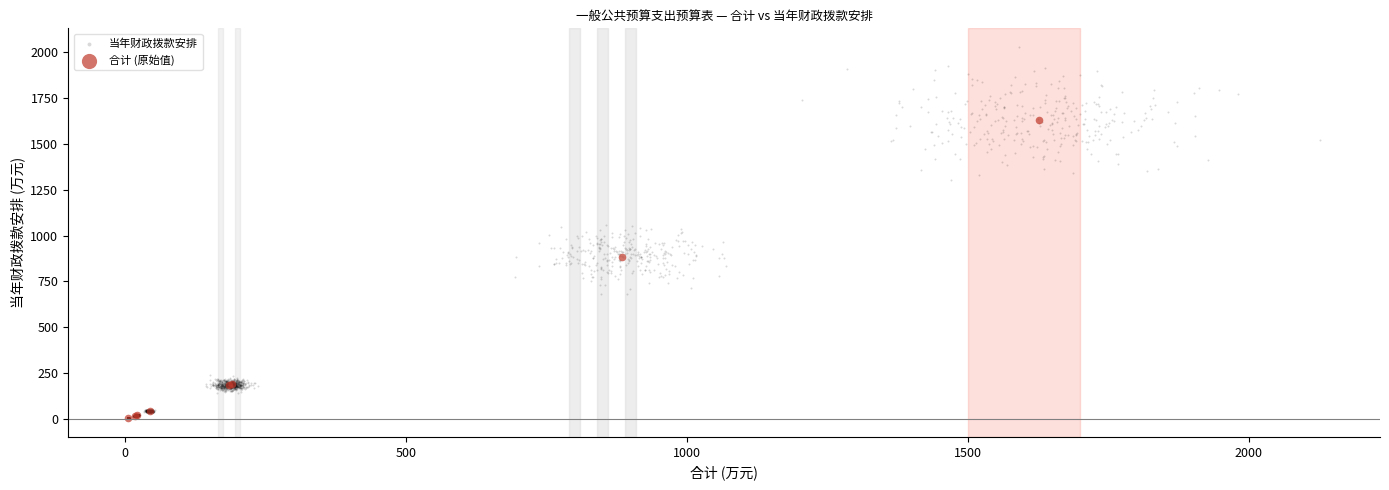

Which series has the largest Y range (max minus min)?

当年财政拨款安排